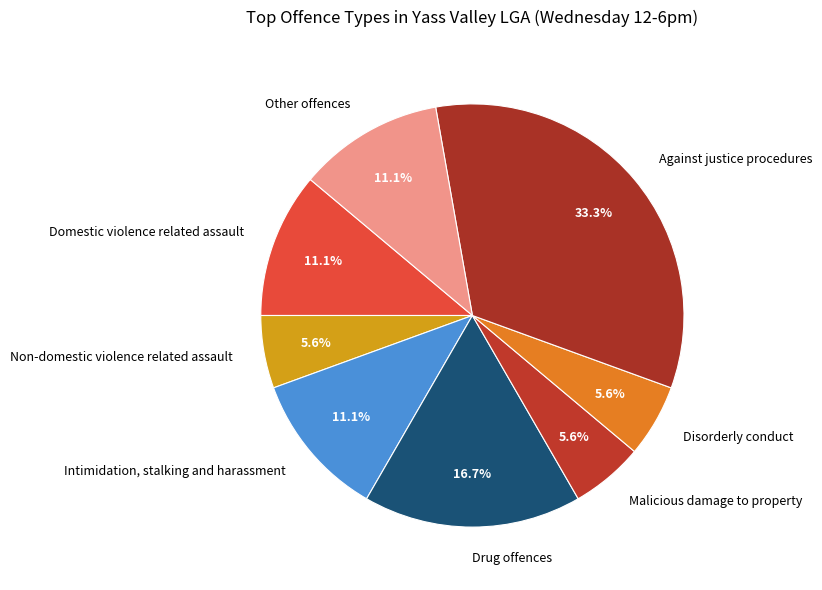

What percentage is the Drug offences slice, to the nearest percent?

17%